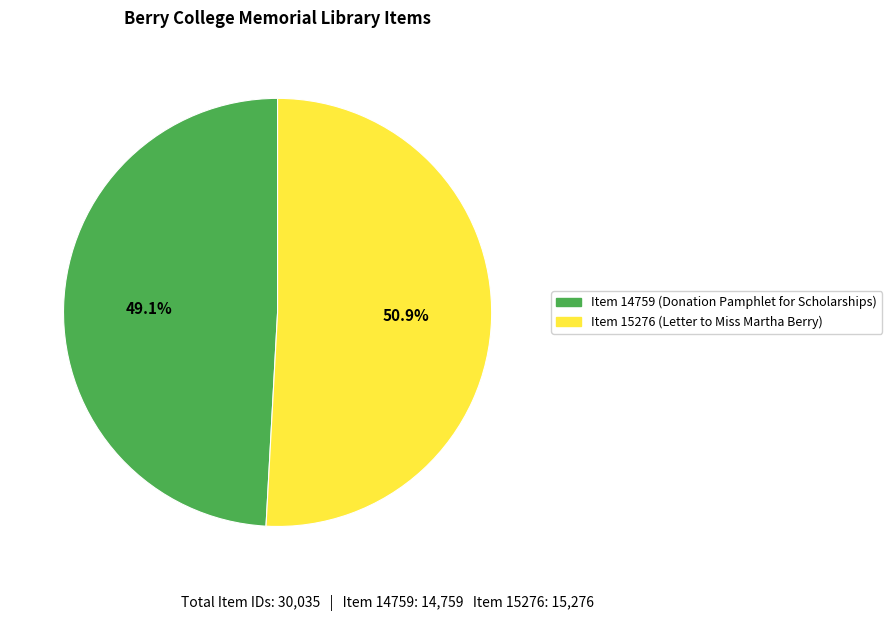

Rank the categories by value from highest to lowest.

Item 15276 (Letter to Miss Martha Berry), Item 14759 (Donation Pamphlet for Scholarships)